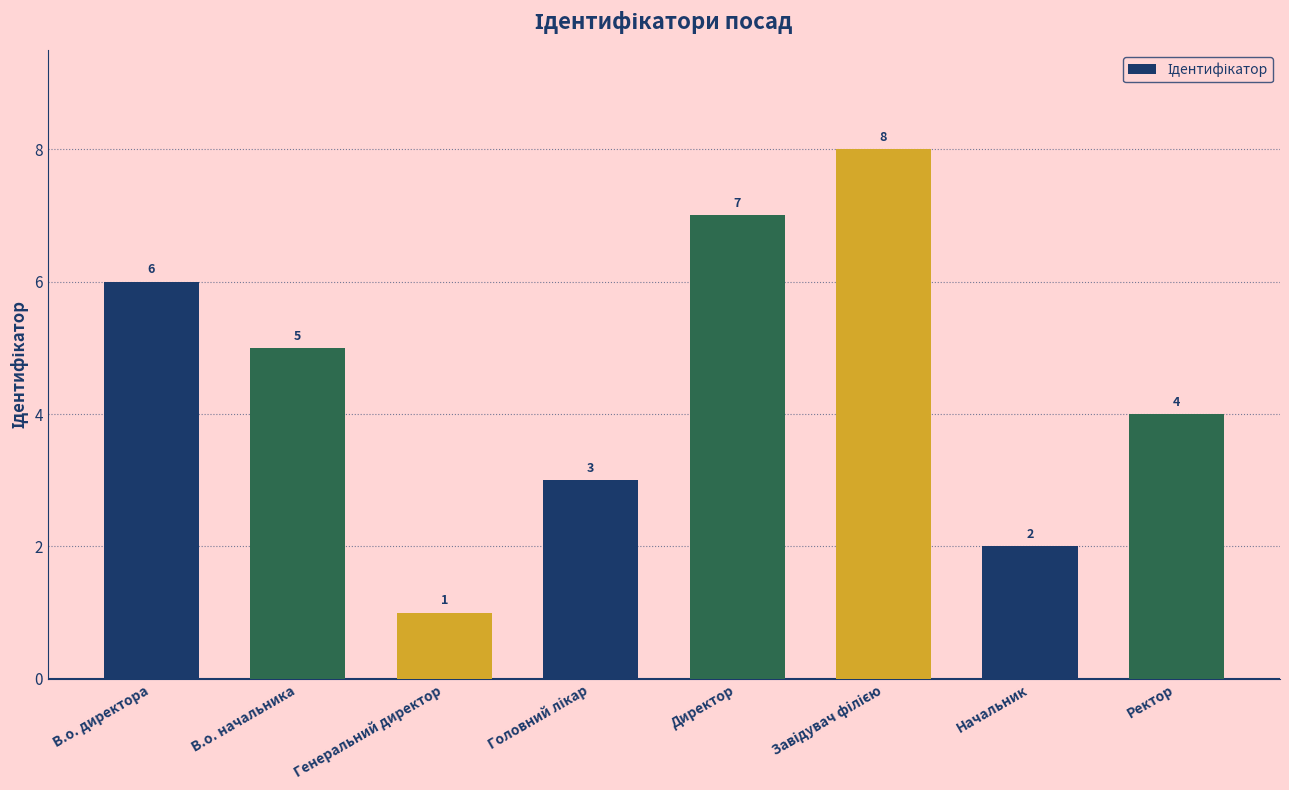

What is the sum of the values at В.о. директора and В.о. начальника?

11